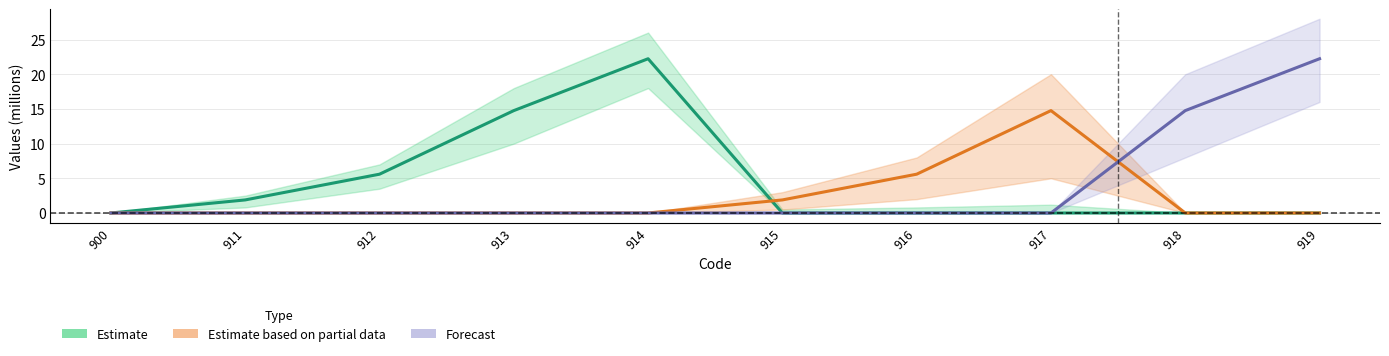

Which series has the largest total across all categories?

Estimate